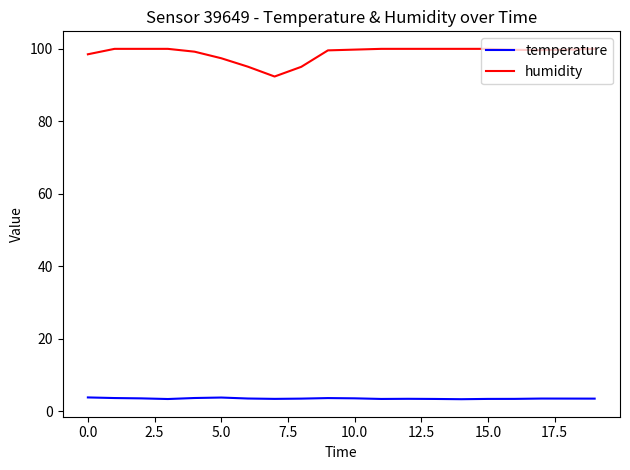

Which series has the largest total across all categories?

humidity